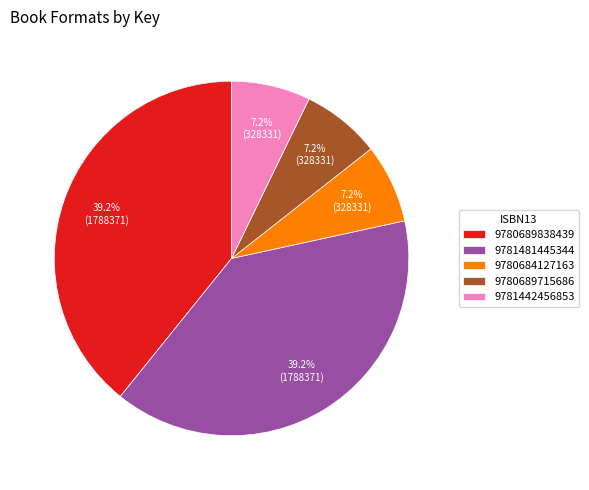

True or false: 9780689838439 accounts for 39% of the total.

True